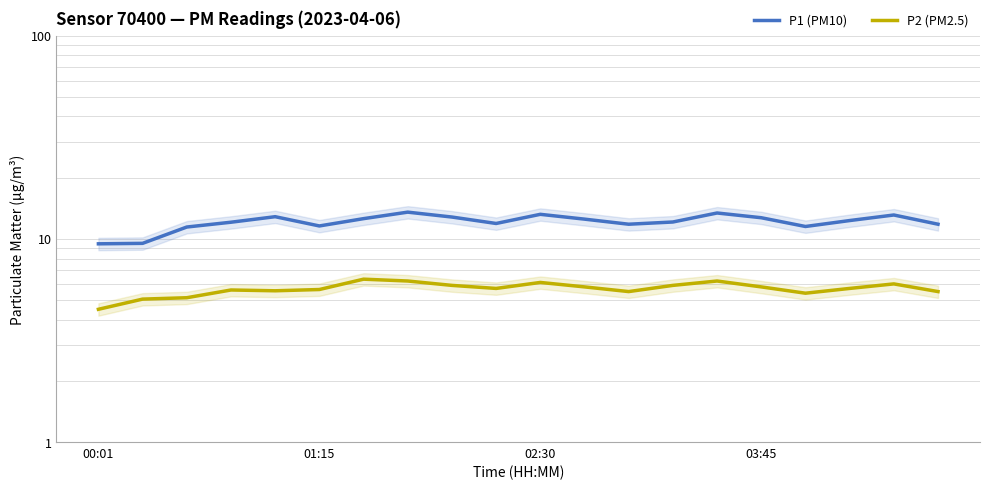

True or false: P2 (PM2.5) has more than 0 points higher than both neighbors.

True